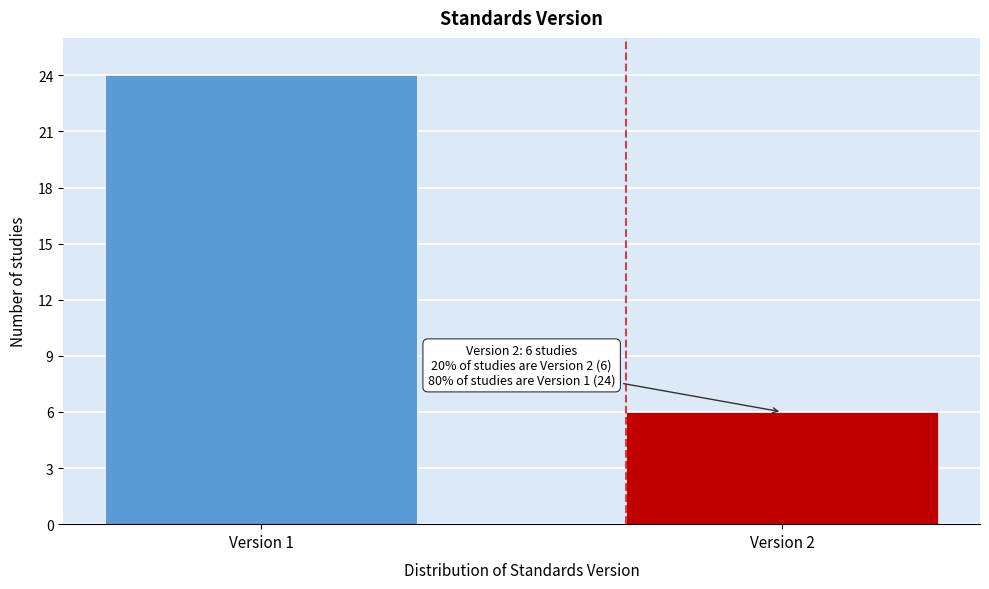

Reading left to right, transcribe all the data shown in this chart.

24	6